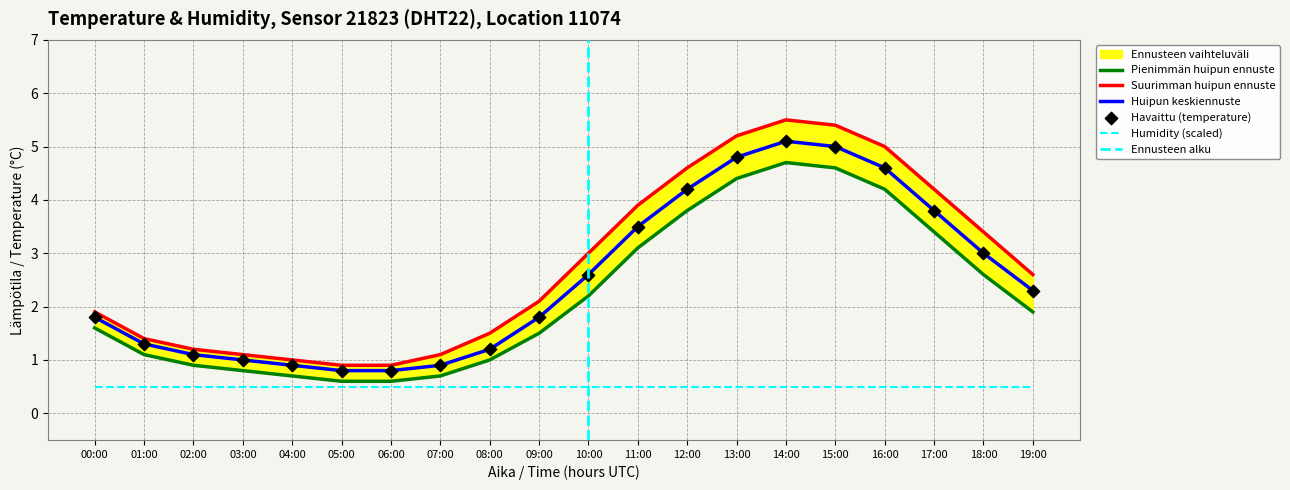

Which series has the largest Y range (max minus min)?

temp_upper